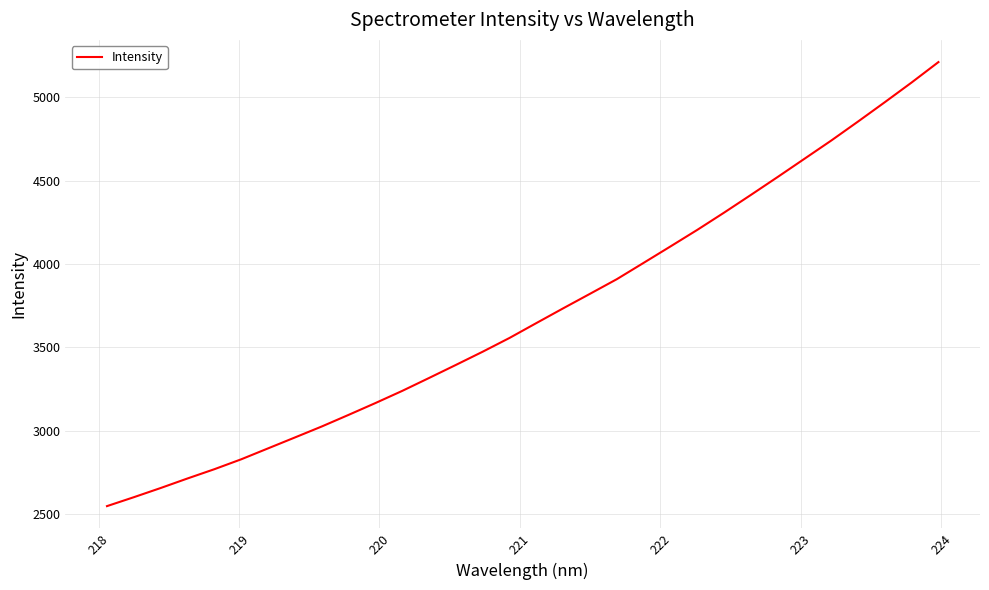

What is the greatest value displayed?

5210.2